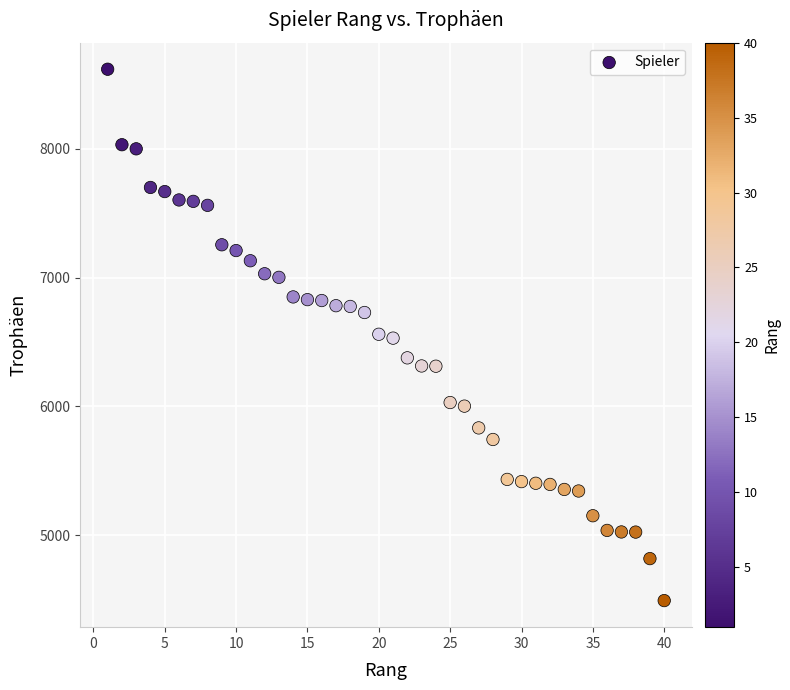

What is the range of X values (max minus min)?

39